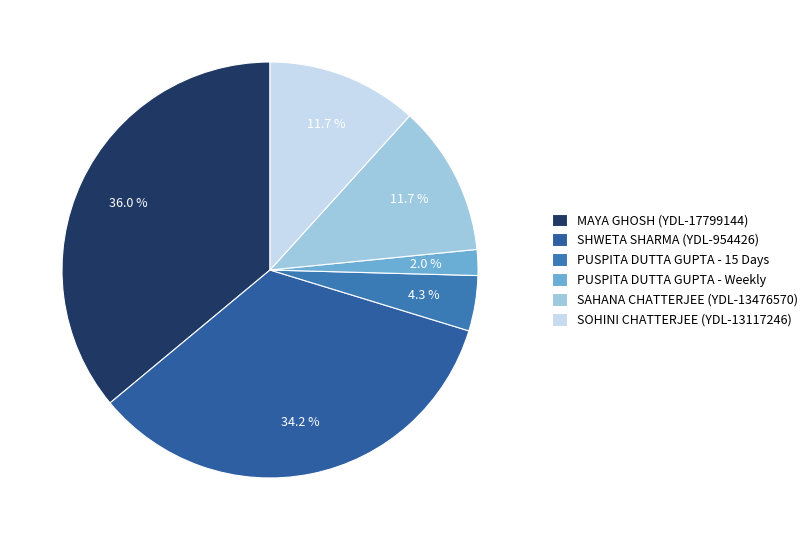

How many slices are in this pie chart?

6